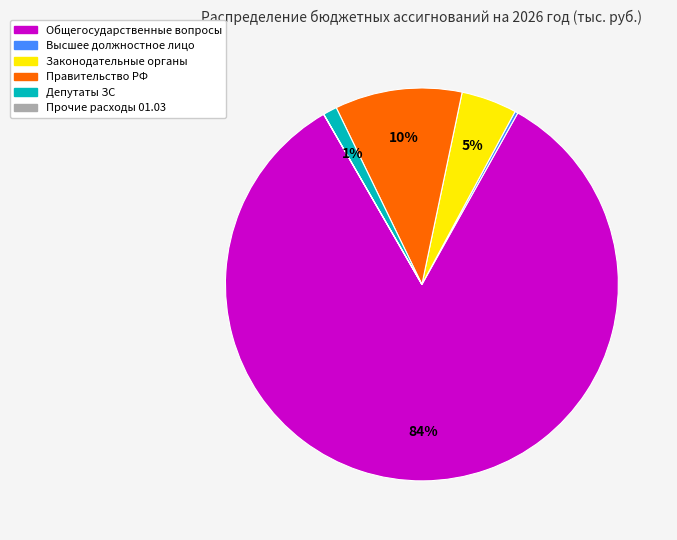

To the nearest percent, what is the average slice percentage?

17%